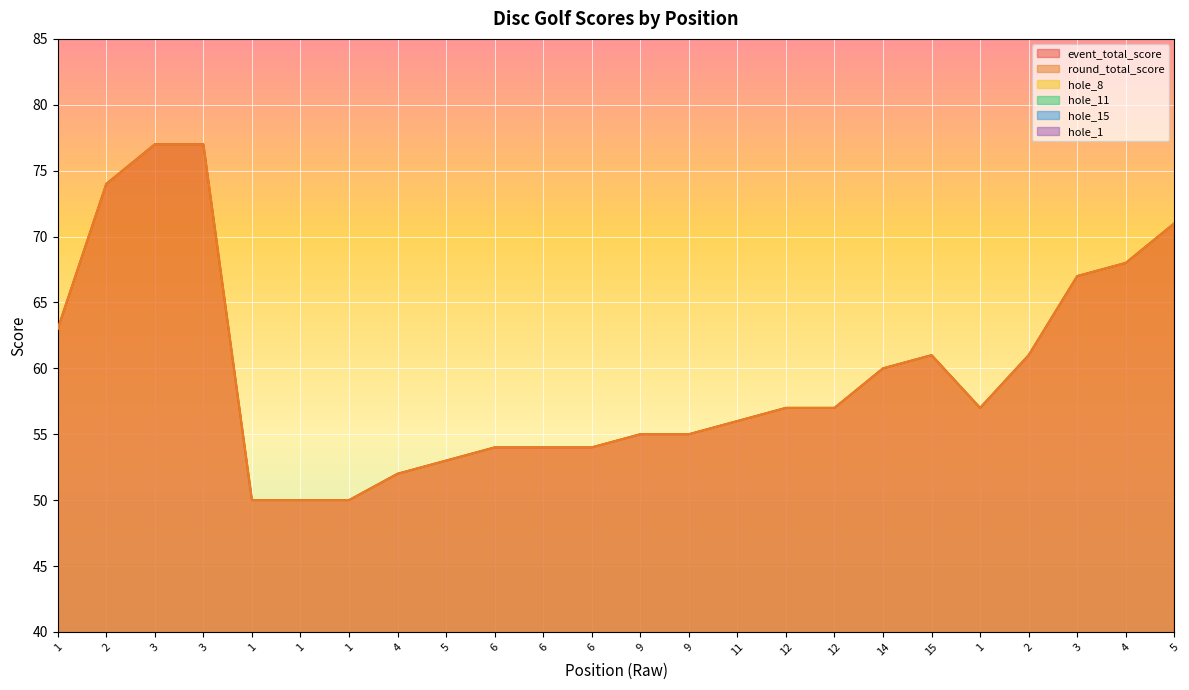

Which series changed the most between 6 and 2?

event_total_score